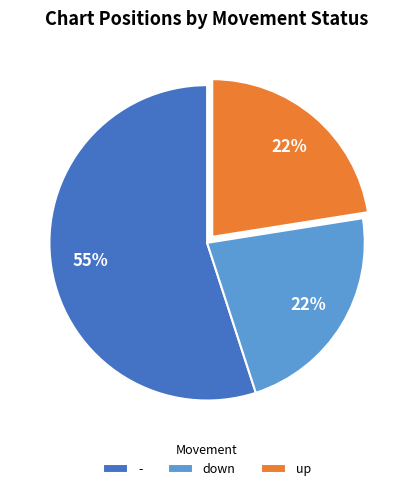

The down slice represents 1% of the pie. True or false?

False